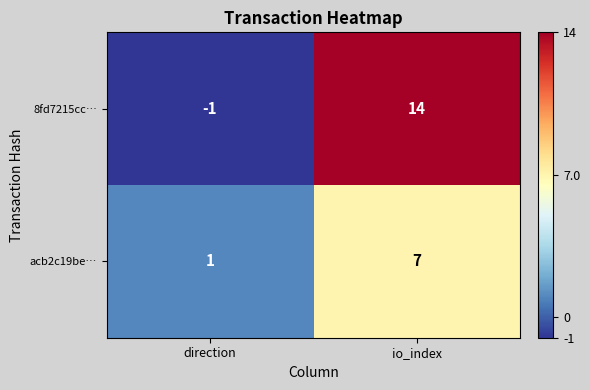

Which series has the largest total across all categories?

8fd7215cc…